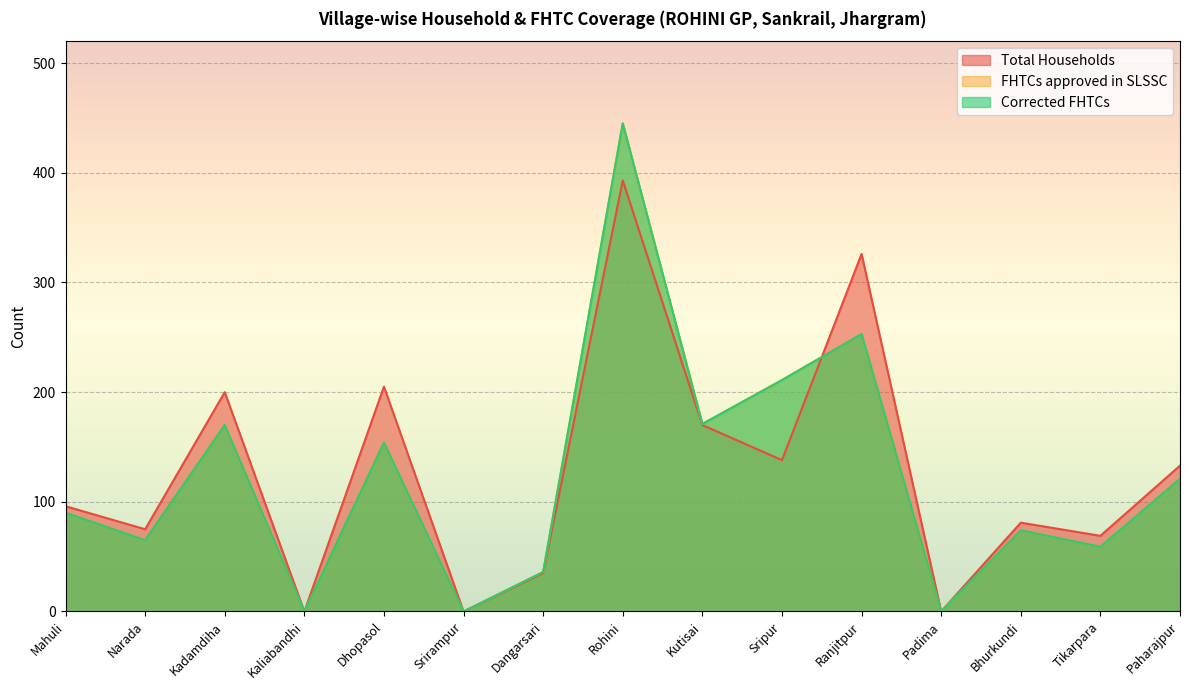

How many interior local peaks does the Total Households series have?

5